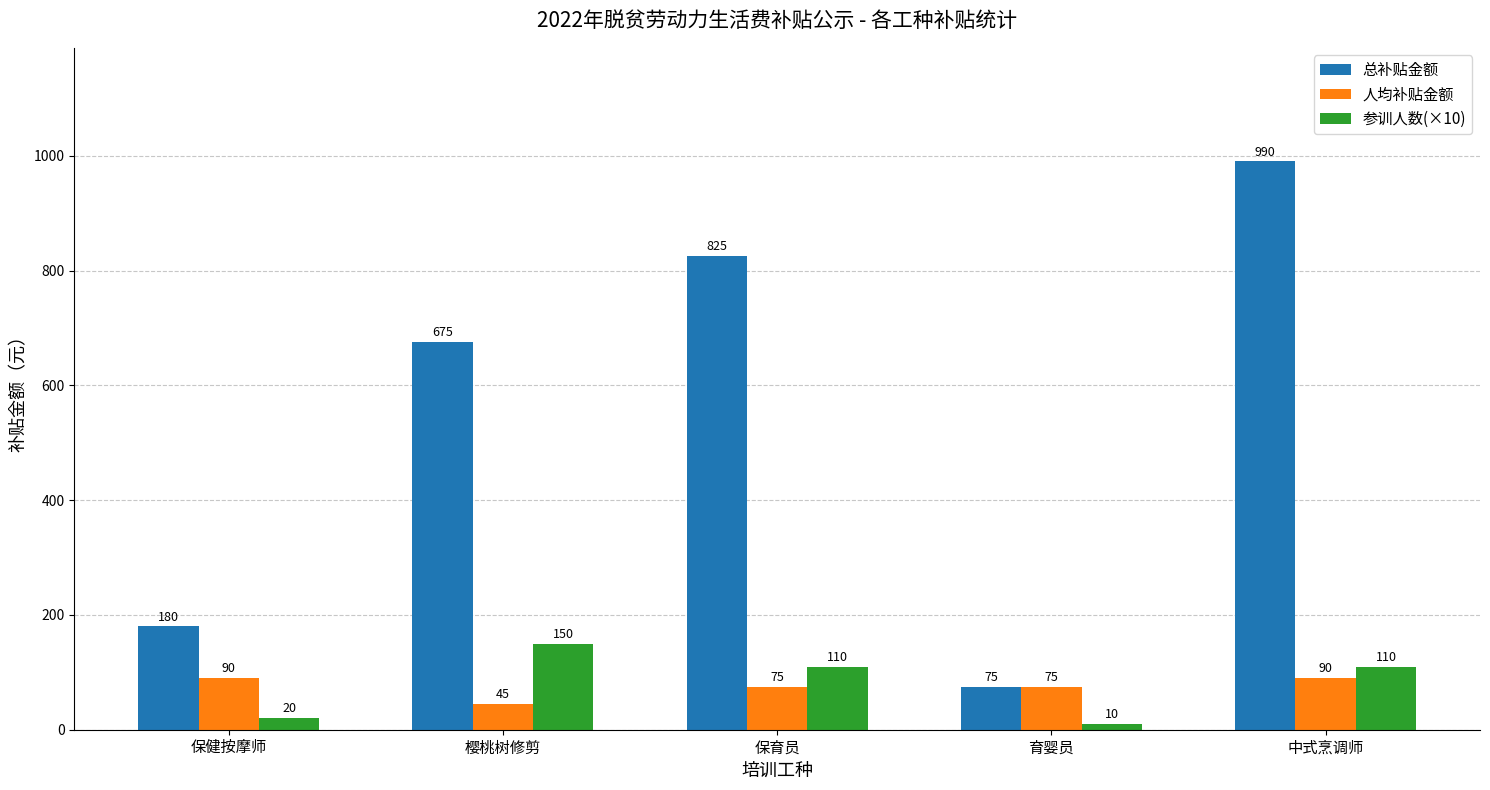

Reading right to left, list all the values displayed in this chart.

总补贴金额: 中式烹调师=990	育婴员=75	保育员=825	樱桃树修剪=675	保健按摩师=180
人均补贴金额: 中式烹调师=90	育婴员=75	保育员=75	樱桃树修剪=45	保健按摩师=90
参训人数(×10): 中式烹调师=110	育婴员=10	保育员=110	樱桃树修剪=150	保健按摩师=20